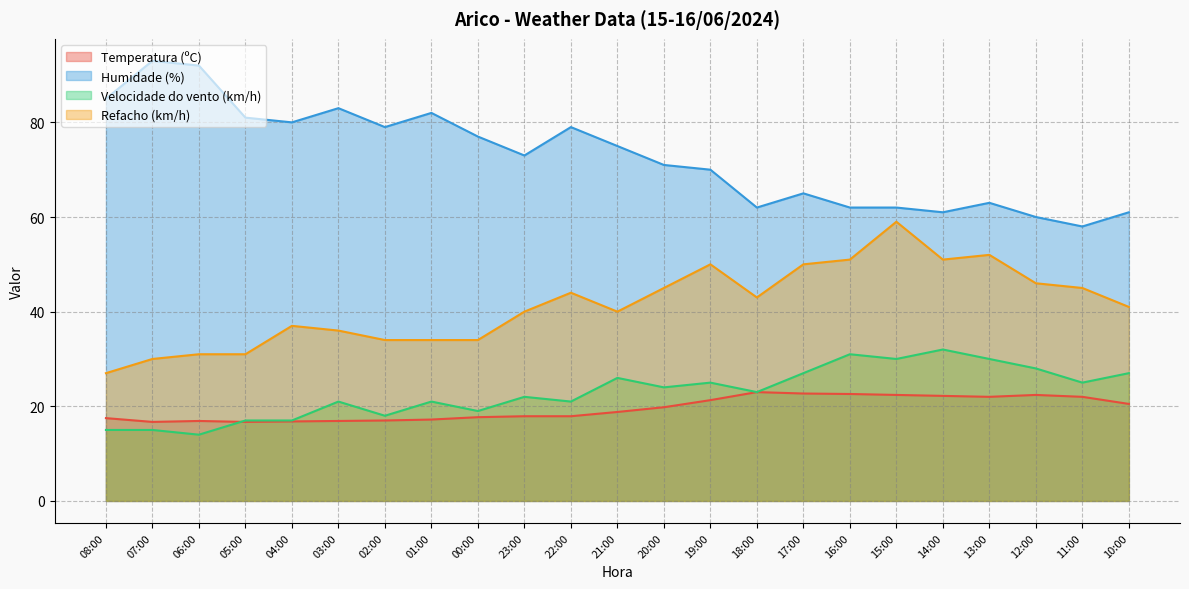

Which series has the largest total across all categories?

Humidade (%)